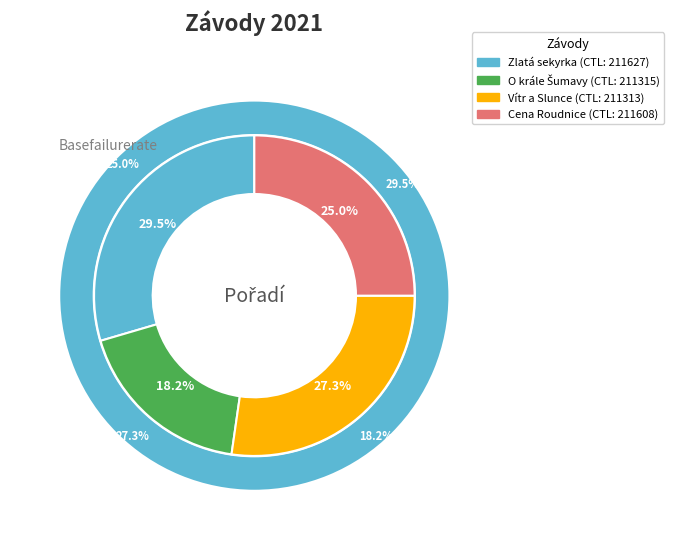

What portion of the pie excludes 211313?

72.7%